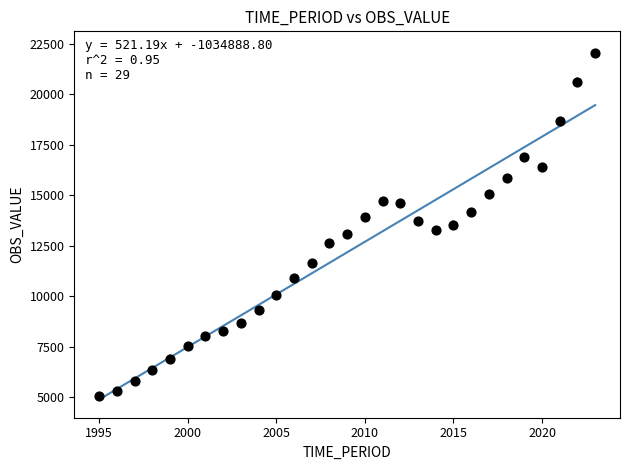

What is the range of X values (max minus min)?

28.0